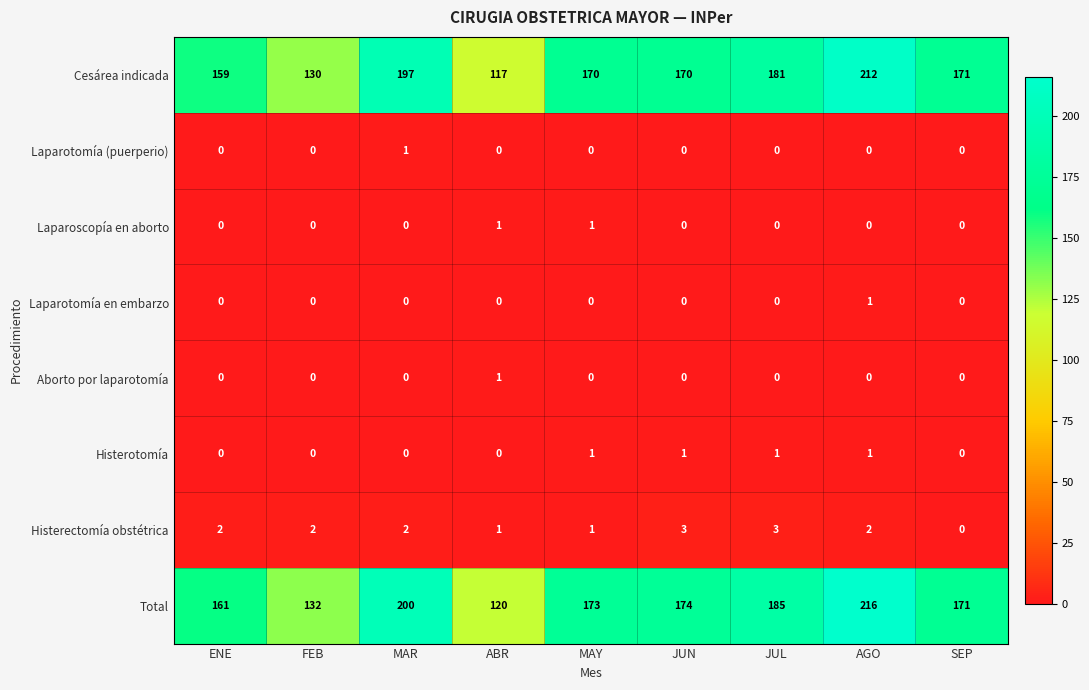

Which series changed the most between FEB and MAY?

Total